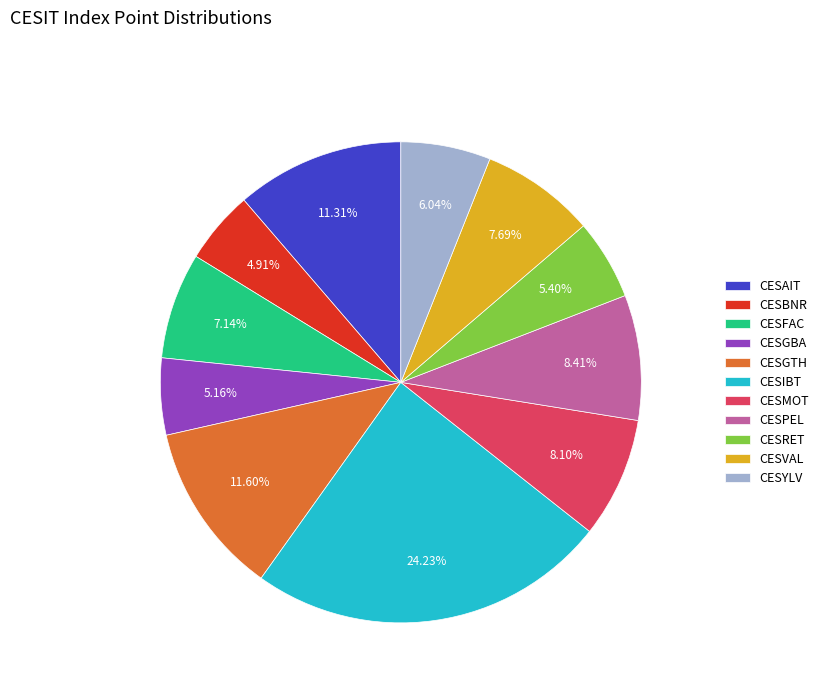

Count the number of slices in the pie.

11